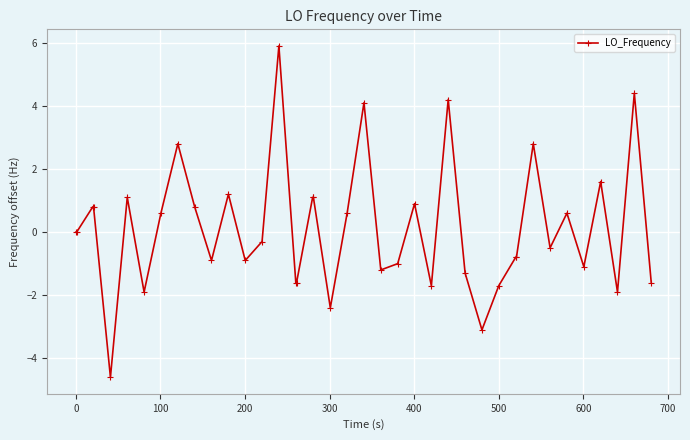

What is the average value?

0.1